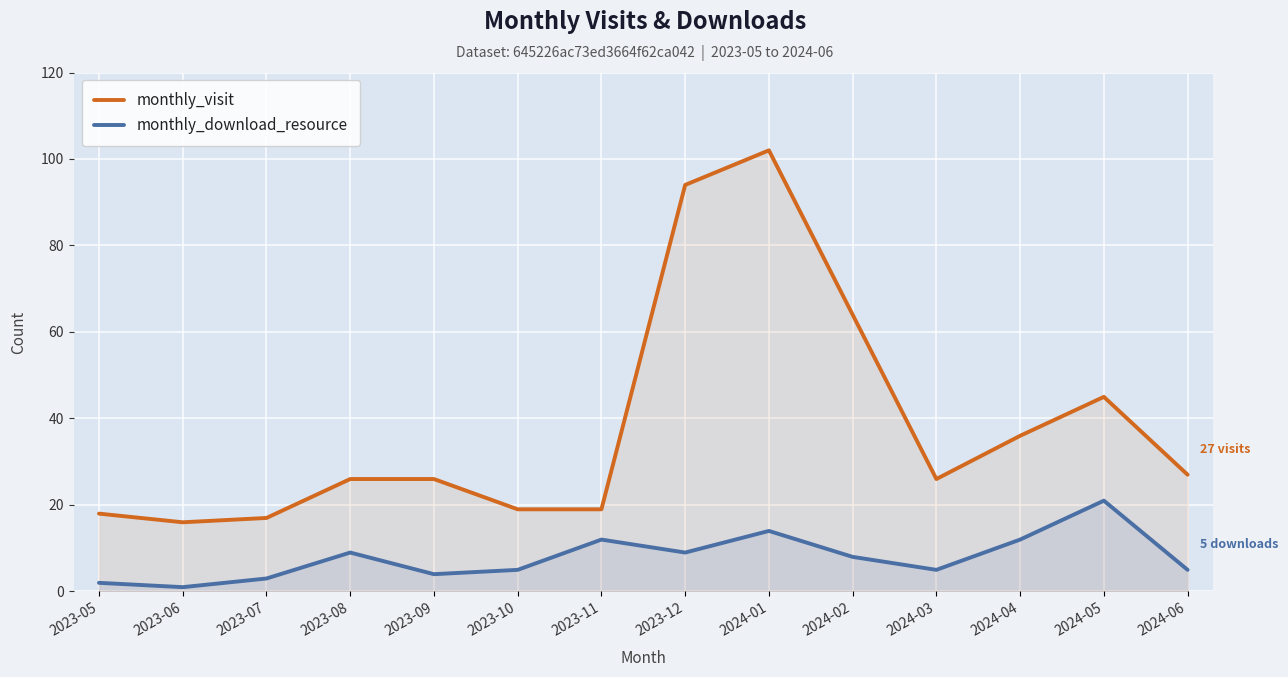

List the series in order of their overall mean, highest first.

monthly_visit, monthly_download_resource